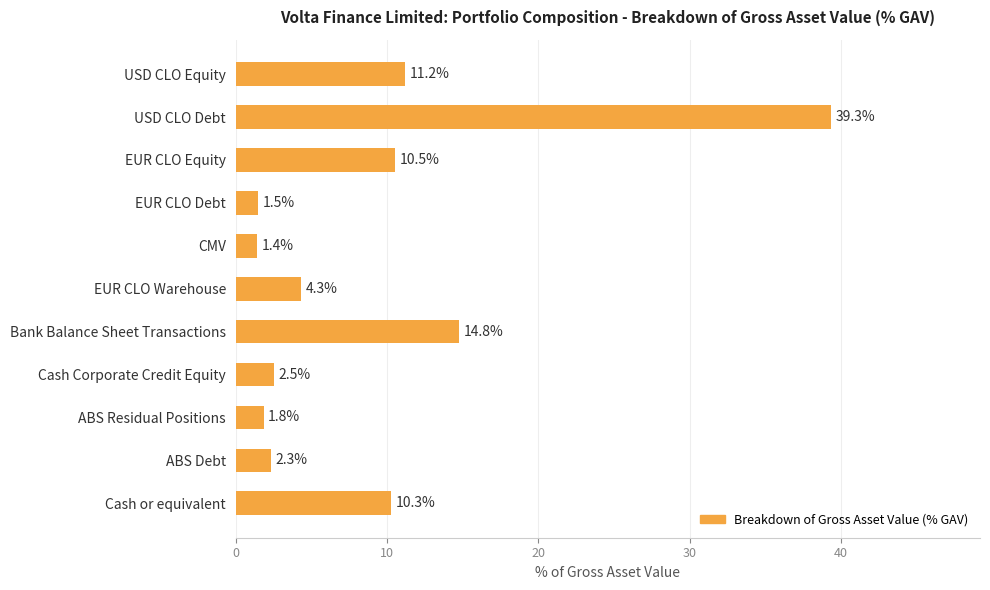

List the labels in order of value, smallest first.

CMV, EUR CLO Debt, ABS Residual Positions, ABS Debt, Cash Corporate Credit Equity, EUR CLO Warehouse, Cash or equivalent, EUR CLO Equity, USD CLO Equity, Bank Balance Sheet Transactions, USD CLO Debt